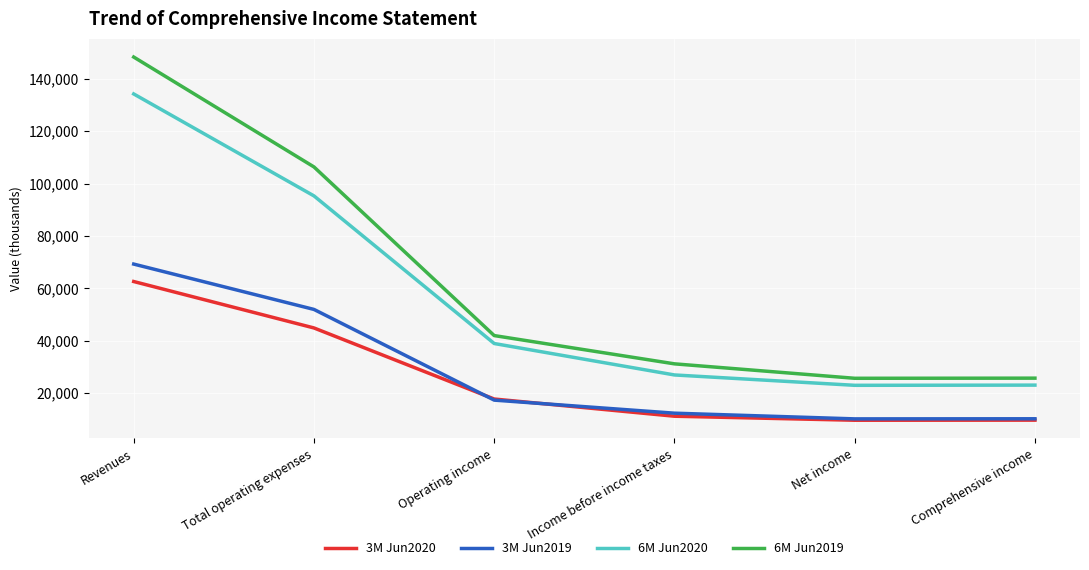

At how many categories does at least one series exceed 54676?

2